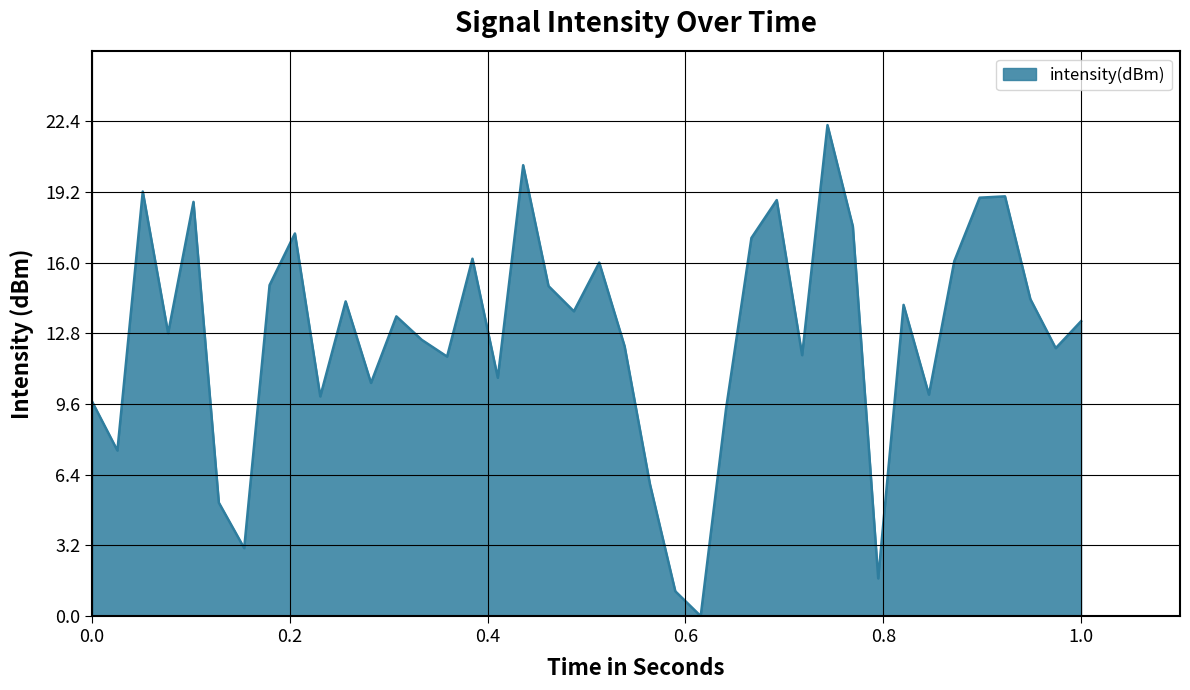

What is the difference between the maximum and minimum values?

22.2